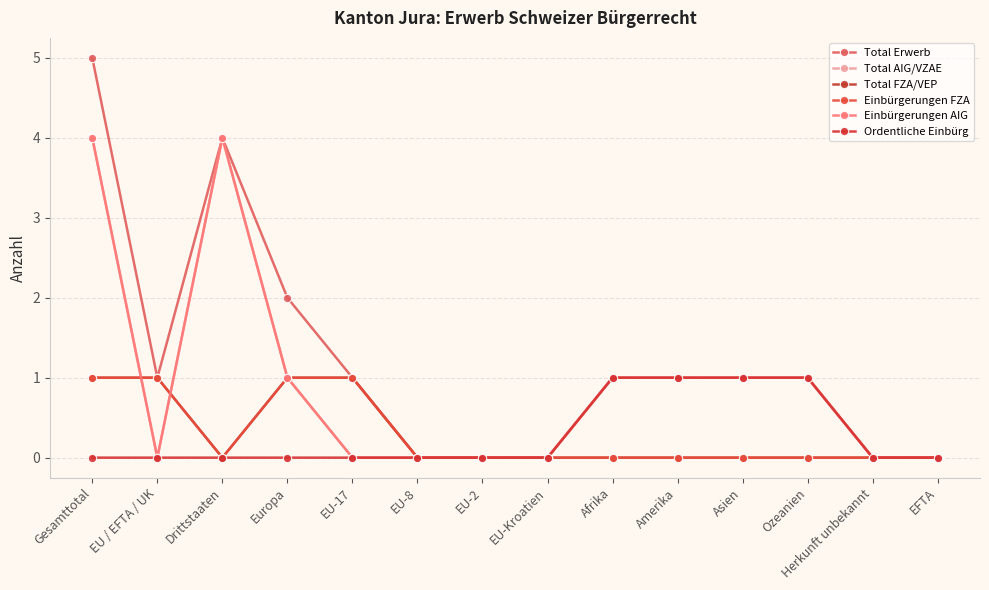

List the series in order of their peak value, highest first.

Total Erwerb, Total AIG/VZAE, Einbürgerungen AIG, Total FZA/VEP, Einbürgerungen FZA, Ordentliche Einbürg